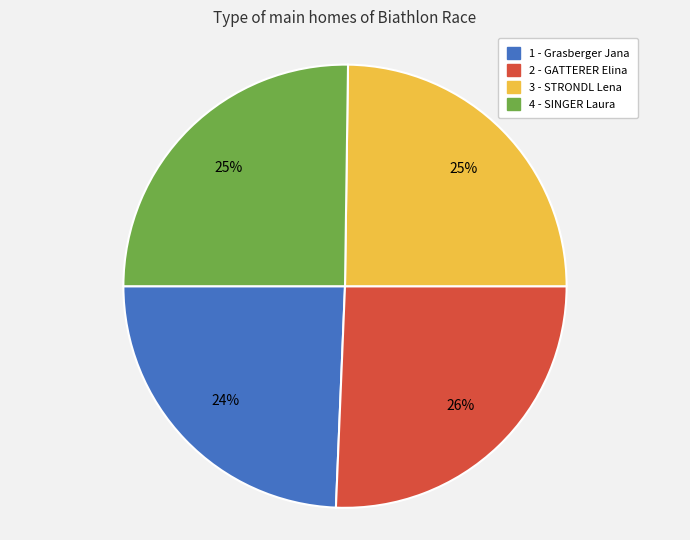

To the nearest percent, what is the average slice percentage?

25%